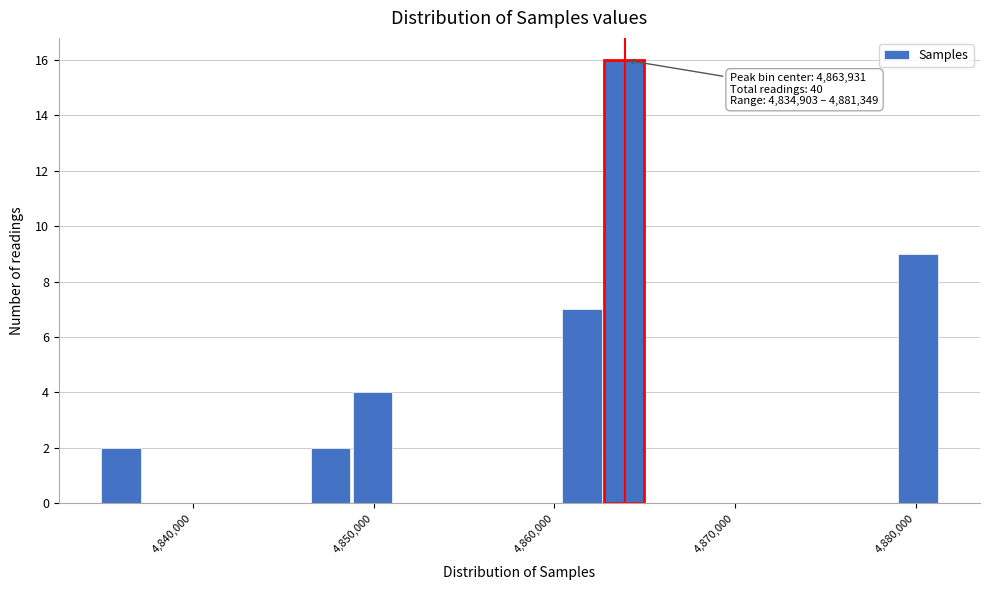

Around what value on the x-axis is the tallest bar? Give the approximate position of its centre, as read against the axis.

4864000